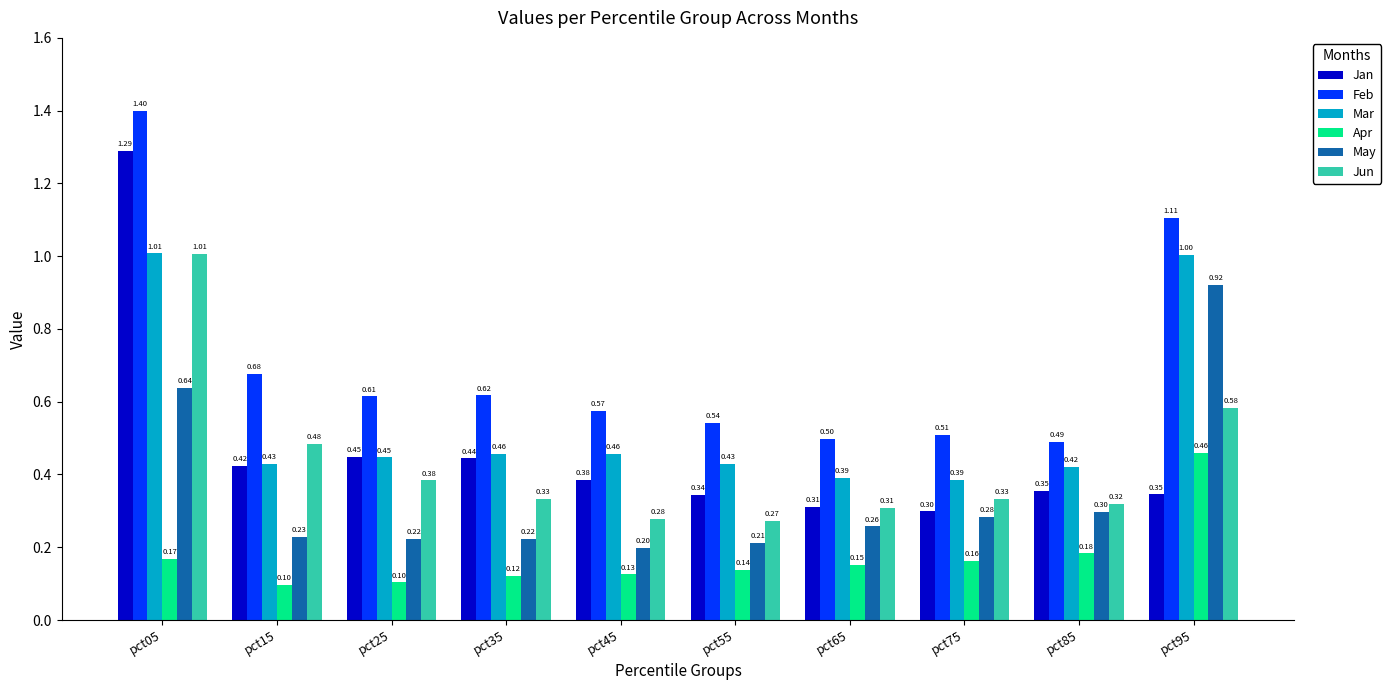

Is the value of Apr at pct95 greater than the value of Jun at pct65?

Yes